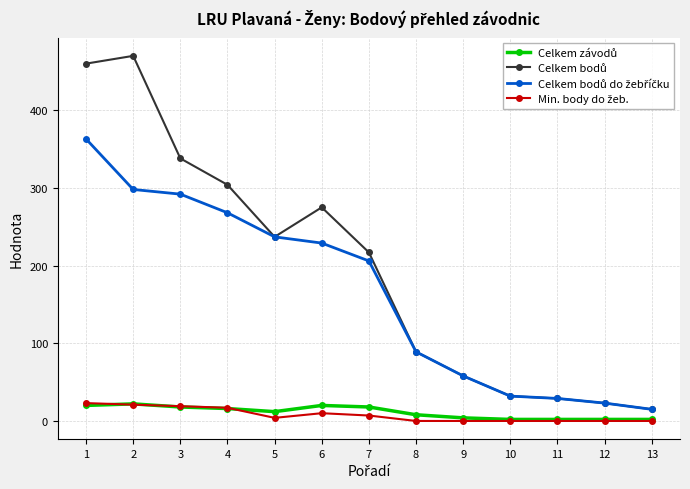

How many series are shown in this chart?

4